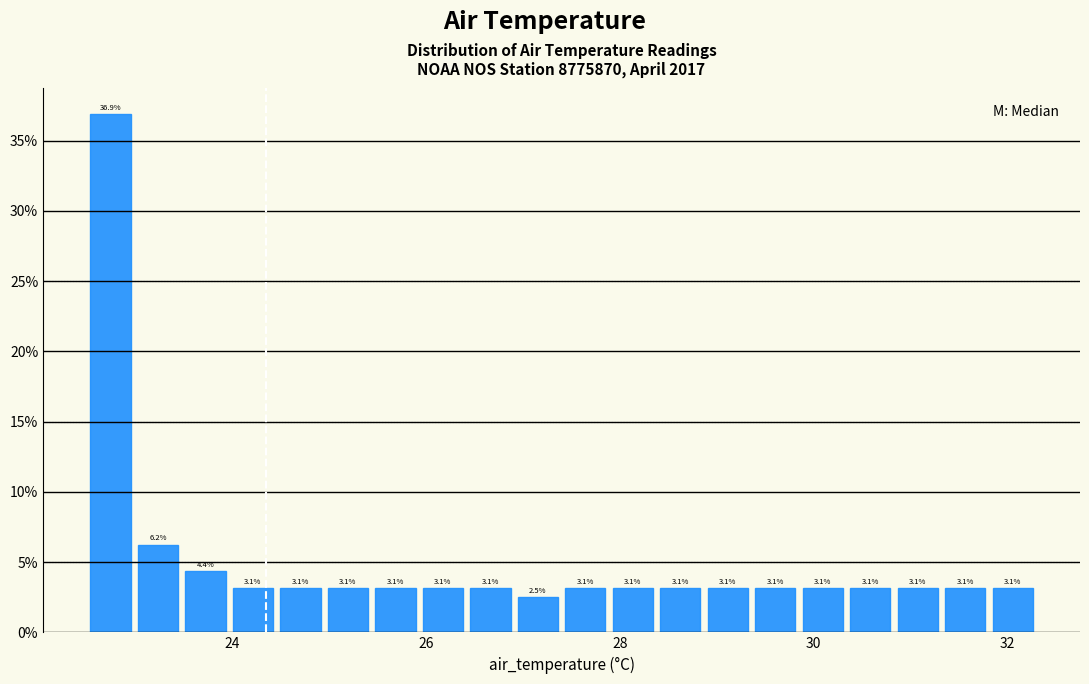

Read against the x-axis, roughly where is the centre of the tallest bar?

22.8